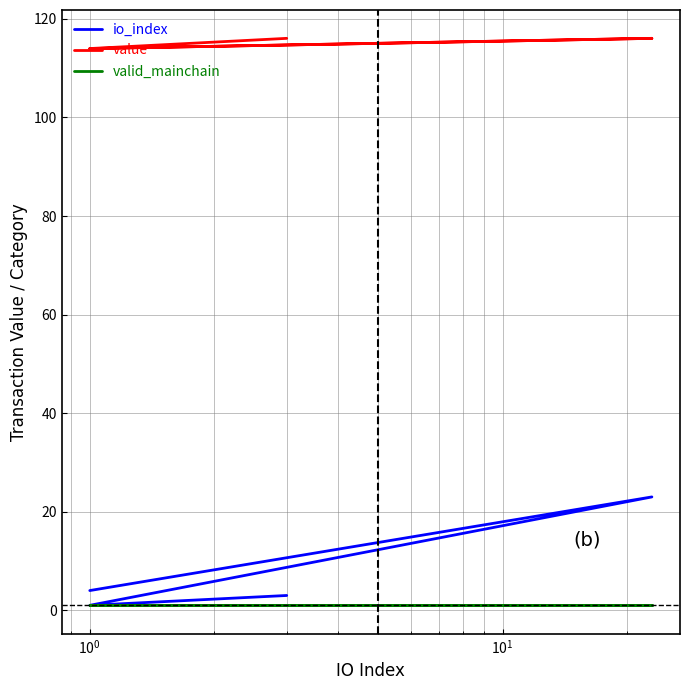

What are all the series names shown in the legend?

io_index, value, valid_mainchain